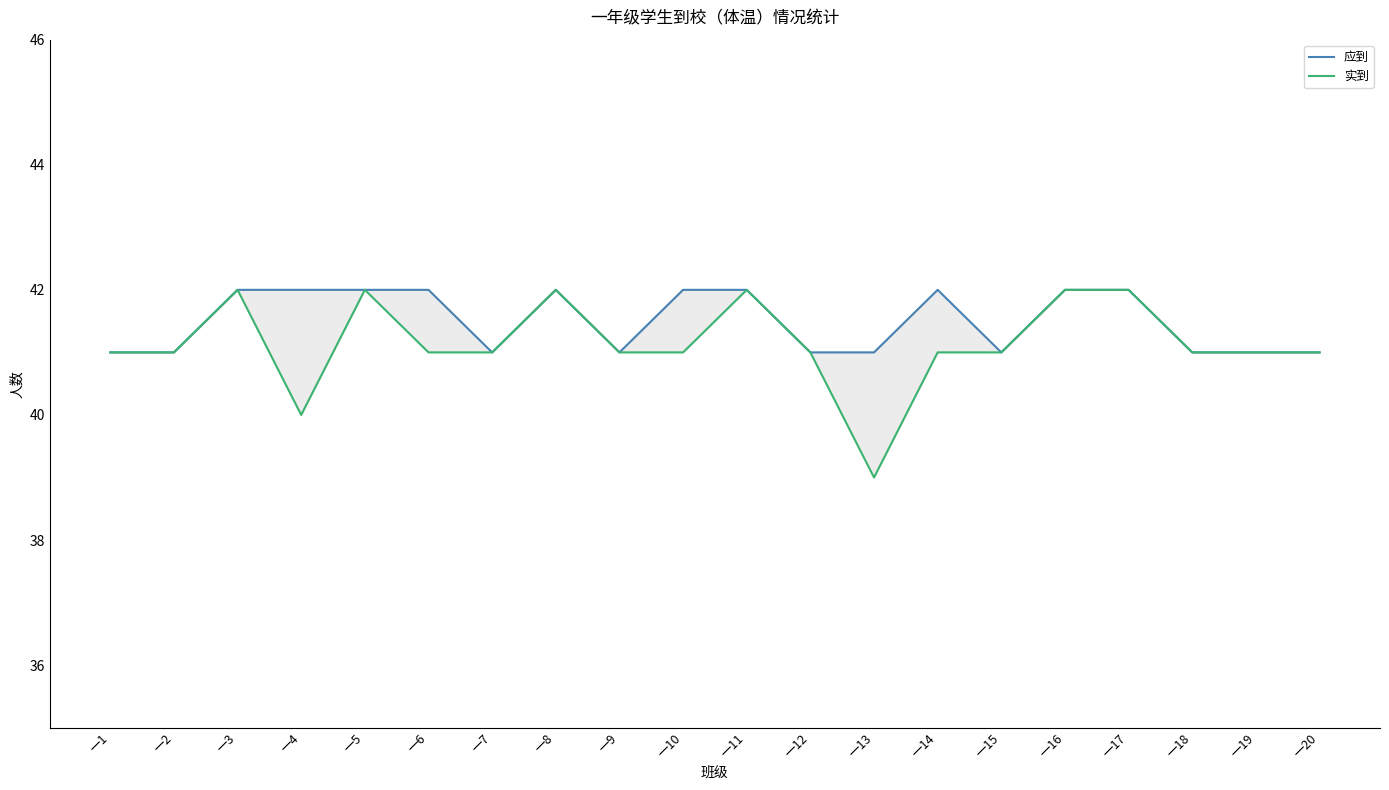

What is the total value across all series at 一20?

82